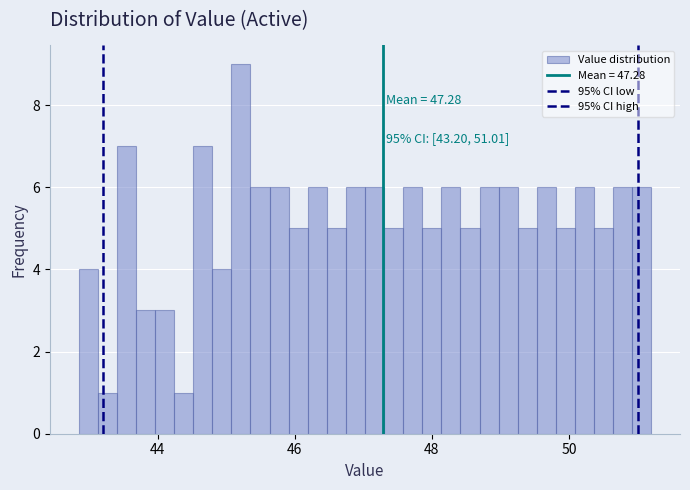

Around what value on the x-axis is the tallest bar? Give the approximate position of its centre, as read against the axis.

45.2